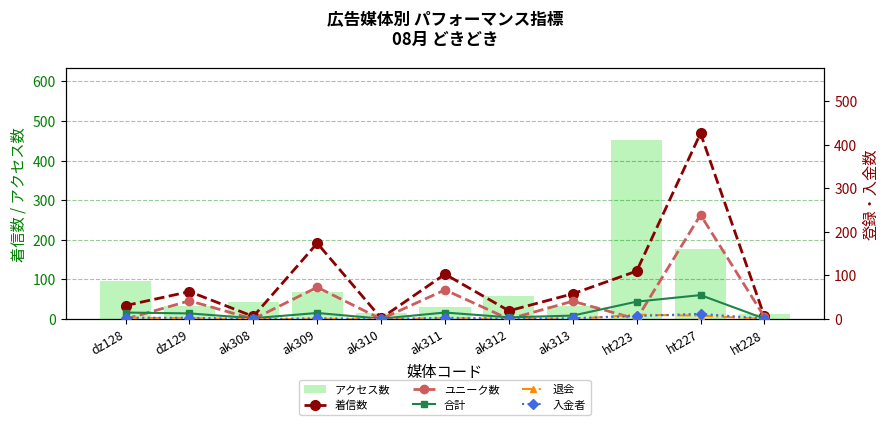

Rank the series by their maximum value, from highest to lowest.

アクセス数, 着信数, ユニーク数, 合計, 入金者, 退会